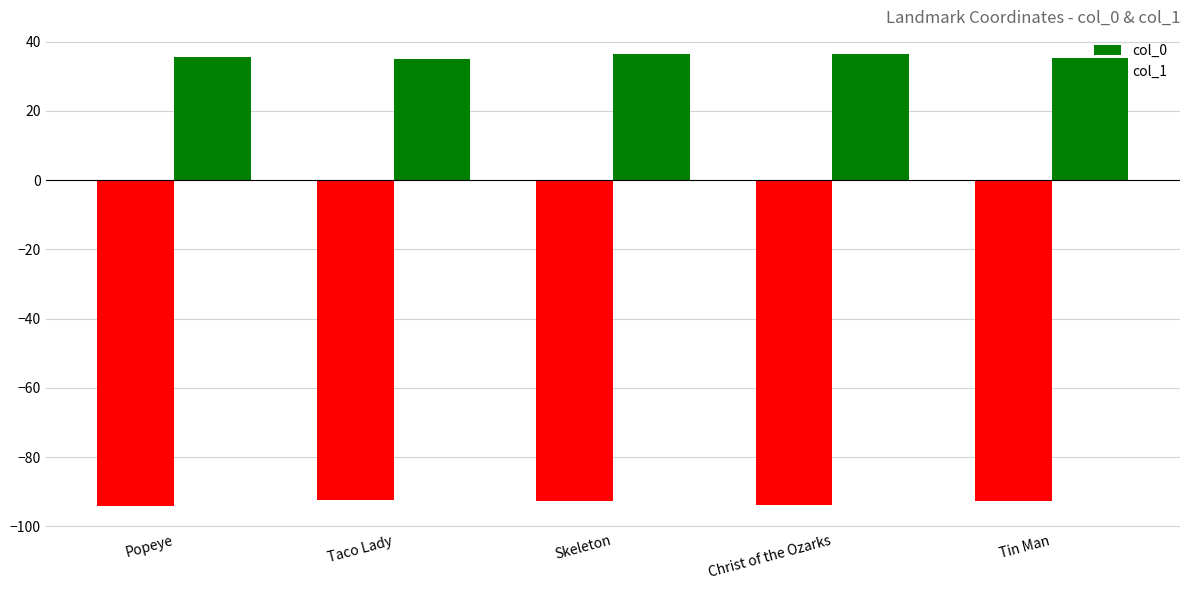

Is the value of col_0 at Christ of the Ozarks greater than the value of col_1 at Taco Lady?

No